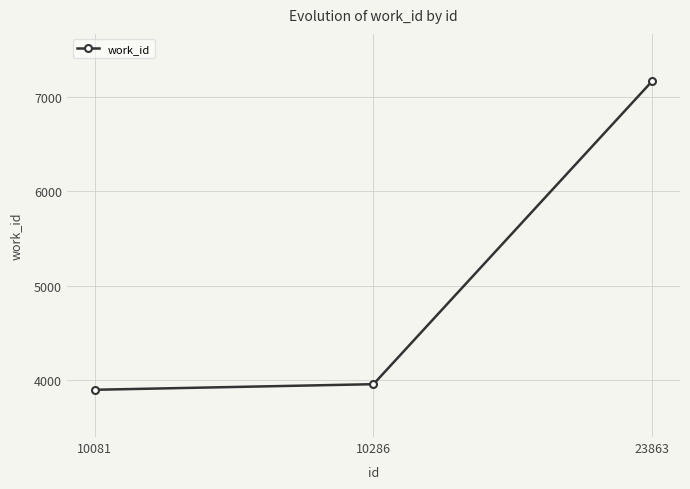

Count the number of data series in this chart.

1